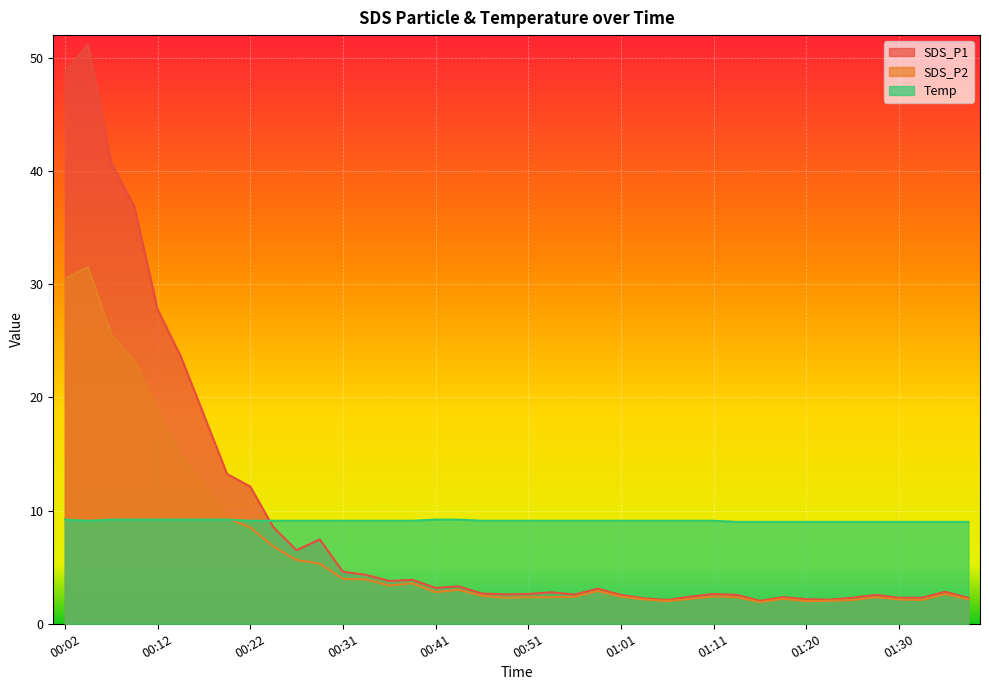

What is the value of the SDS_P1 point at the 35th from the left?

2.3